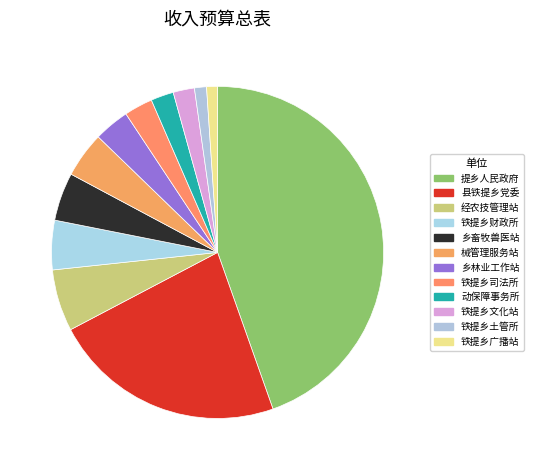

Does any single category account for the majority?

No